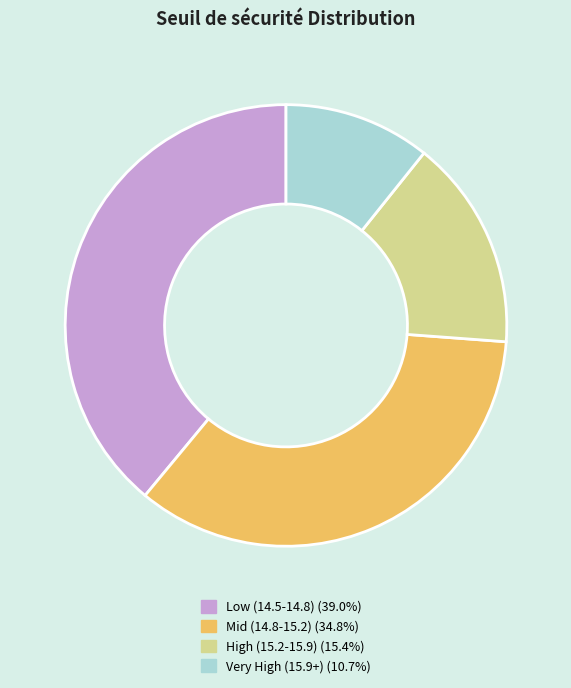

Is there a majority slice in this chart?

No